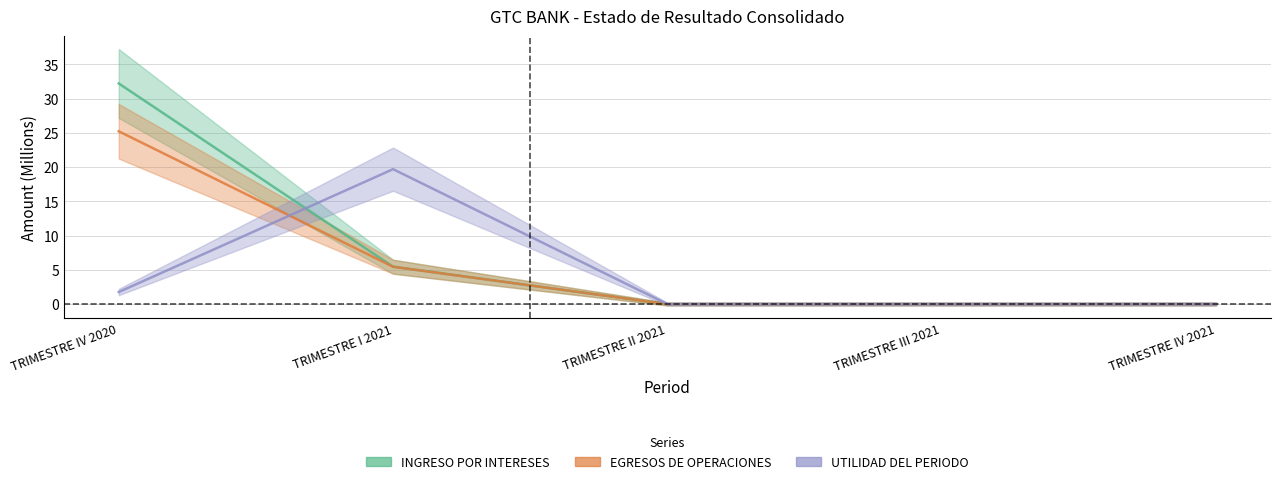

How many distinct data groups are displayed?

3